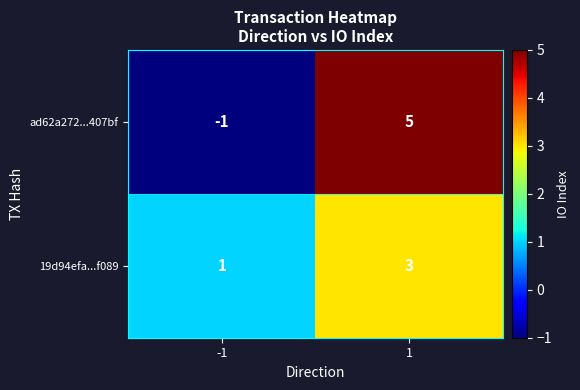

At how many categories does at least one series exceed 2?

1